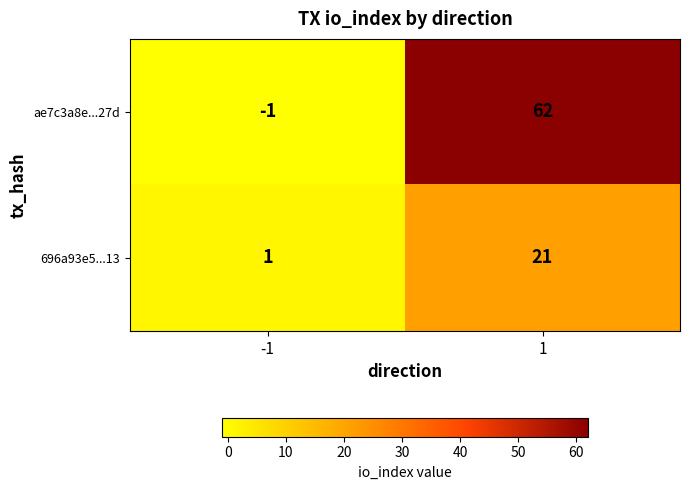

Reading right to left, extract all data points from this chart.

ae7c3a8e...27d: 62	-1
696a93e5...13: 21	1